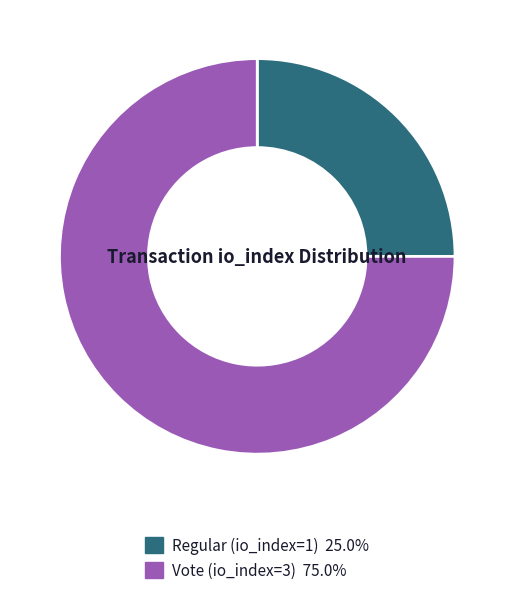

Combined, do Regular (io_index=1) and Vote (io_index=3) account for over 50%?

Yes